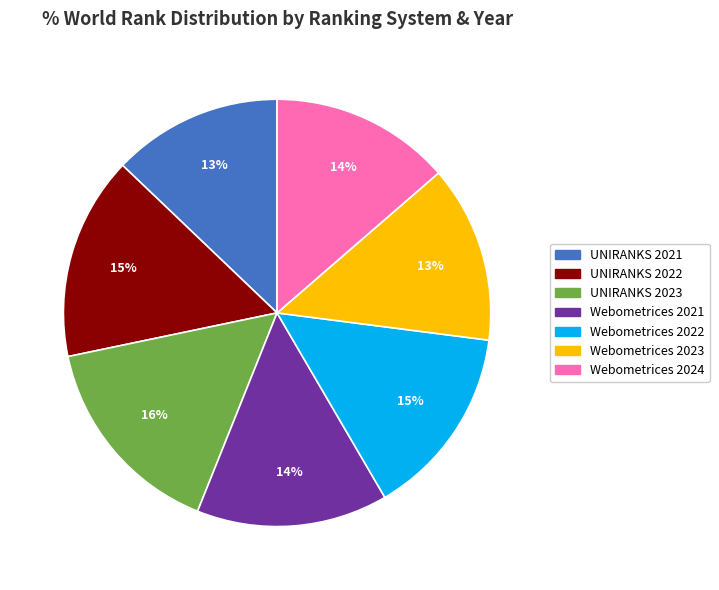

To the nearest percent, what portion does Webometrices 2023 represent?

13%